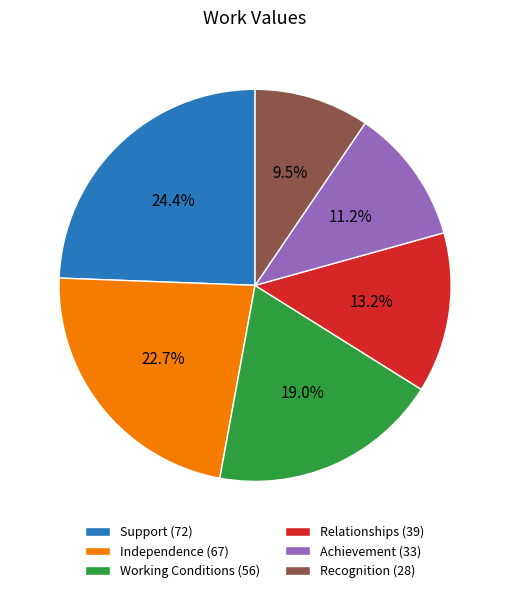

To the nearest percent, what is the combined percentage of Support and Recognition?

34%